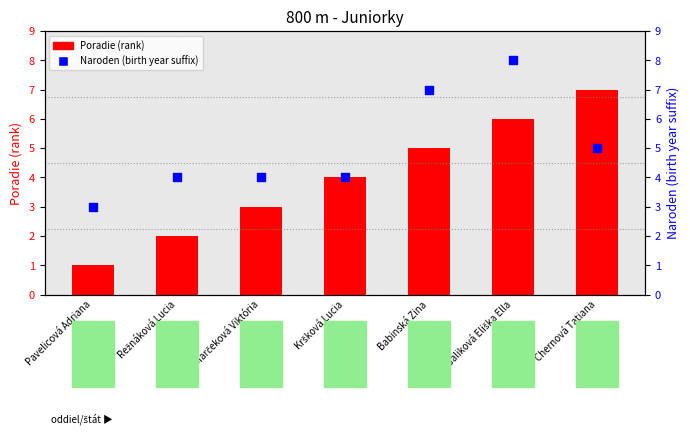

Is the value of Poradie (rank) at Marčeková Viktória greater than the value of Naroden (birth year suffix) at Chernová Tatiana?

No